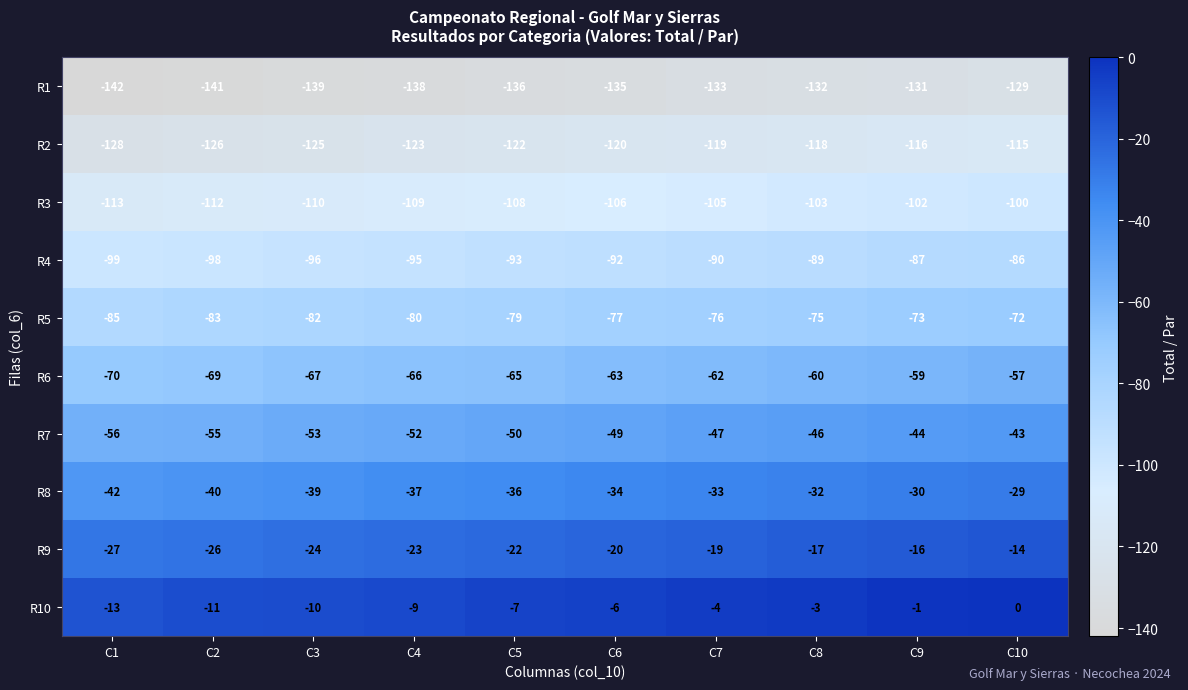

How many values in the R5 series are below -77?

5